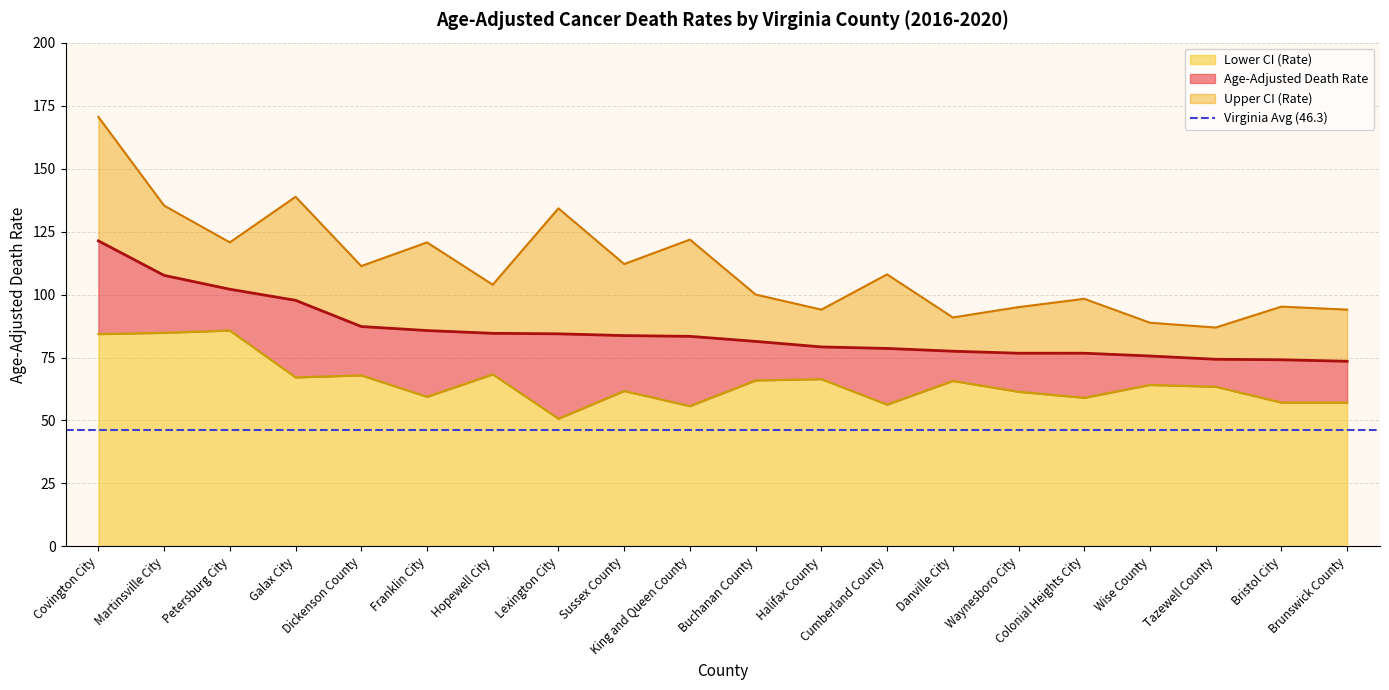

Count the number of data series in this chart.

3